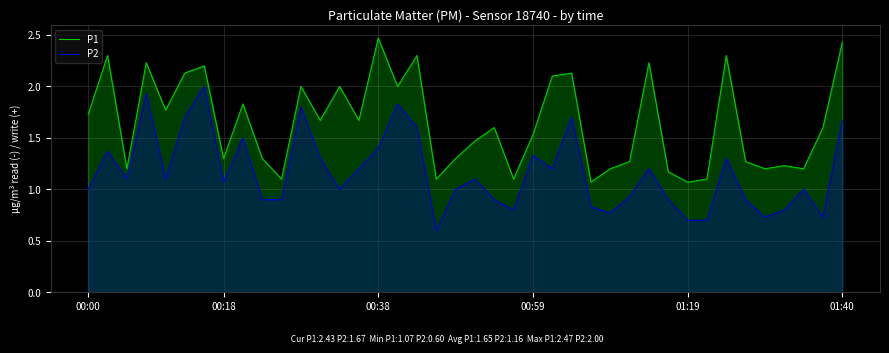

Read the P2 value at 24.

1.2